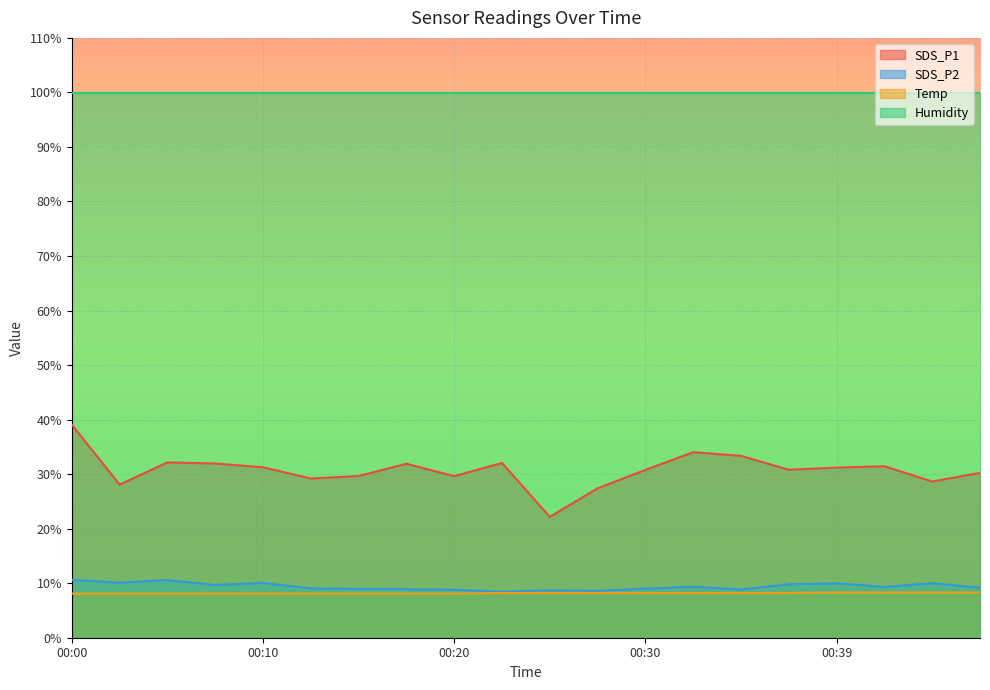

Does the chart display data point markers on the line(s)?

No